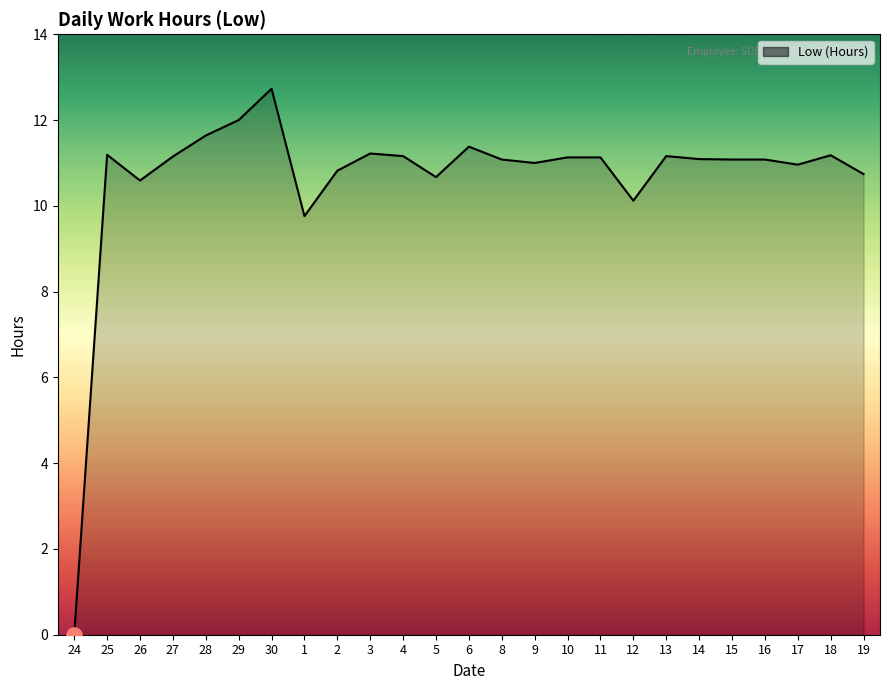

What is the ratio of the value at 9 to the value at 25?

1.0